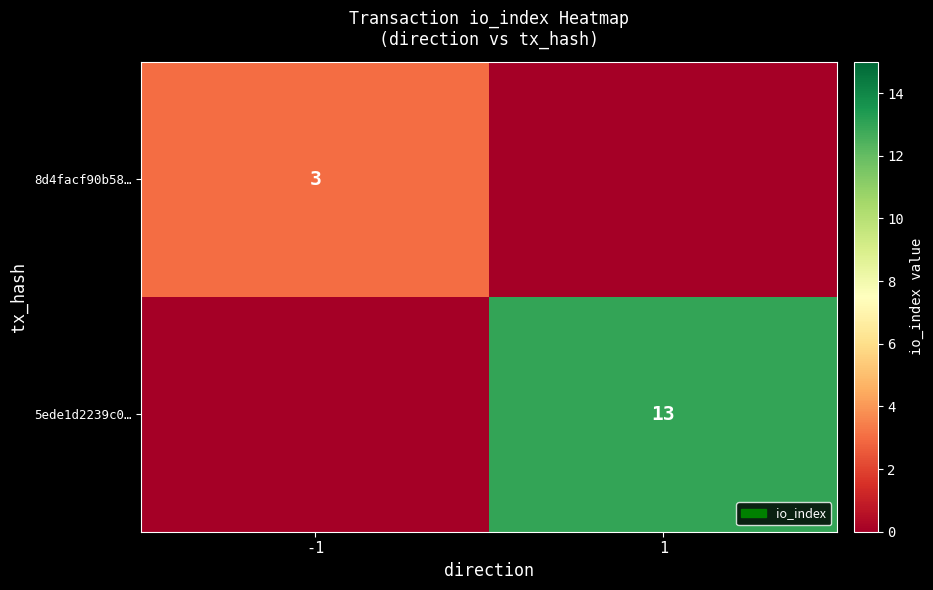

The 5ede1d2239c0… series shows 13 at 1. True or false?

True